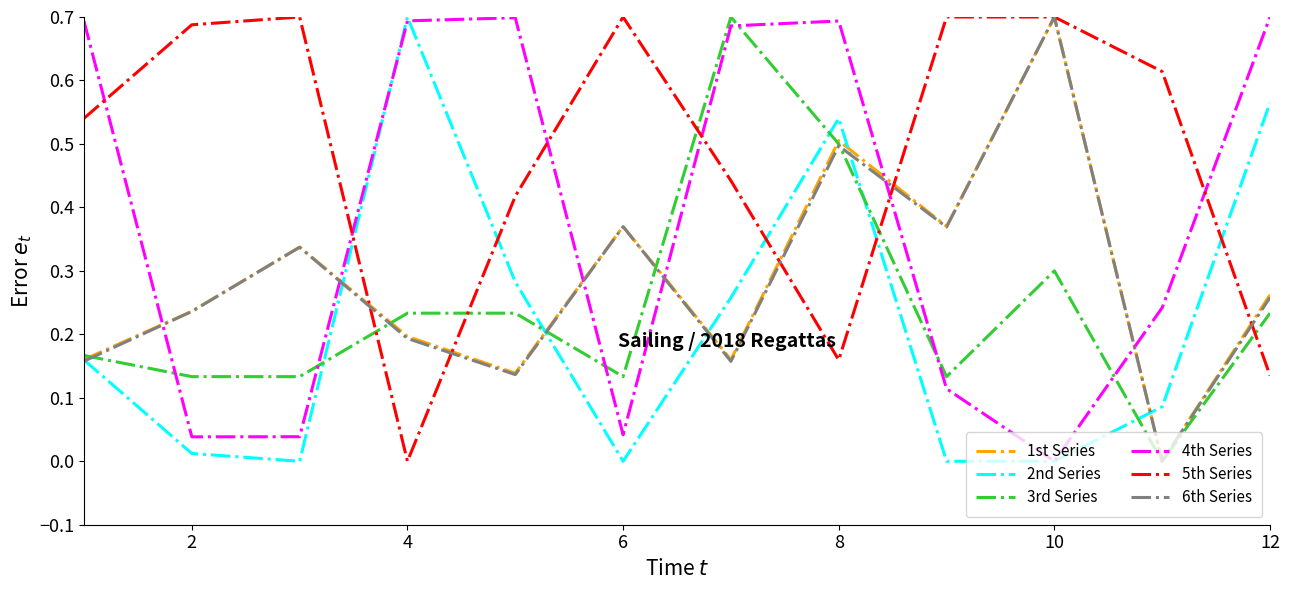

What is the sum of all 1st Series values?

3.4